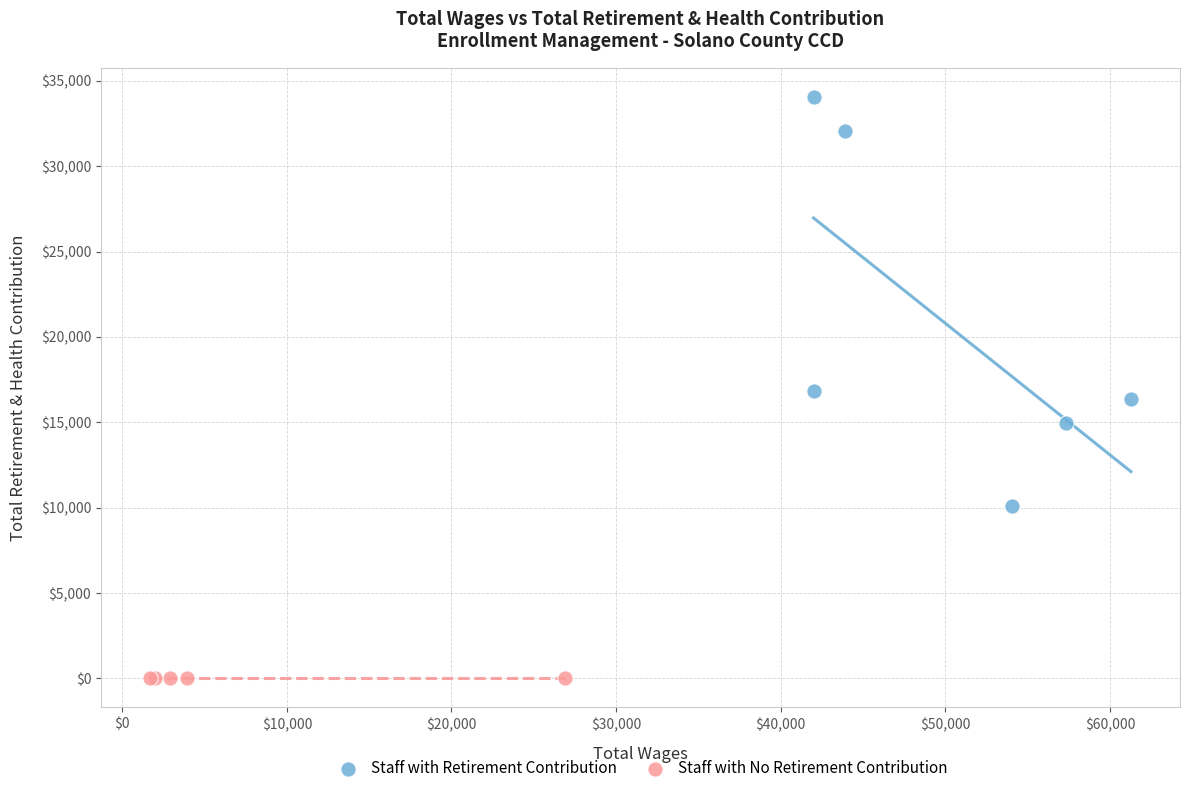

Which series contains the lowest Y value?

Staff with No Retirement Contribution